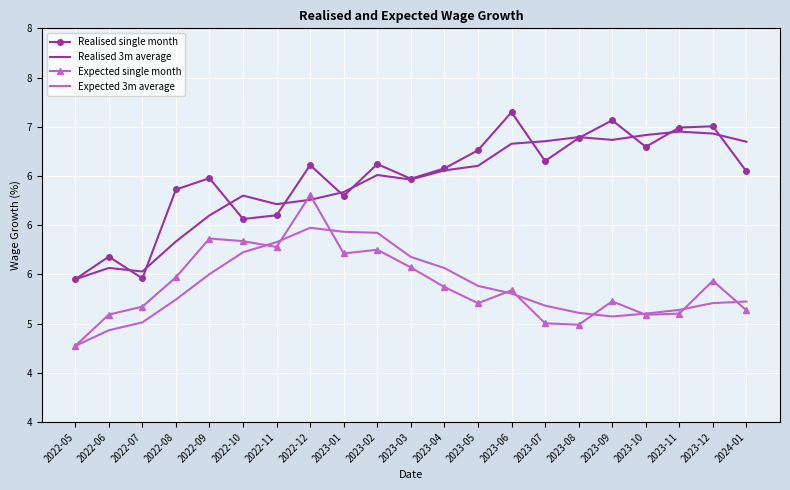

At how many categories does at least one series exceed 6?

18